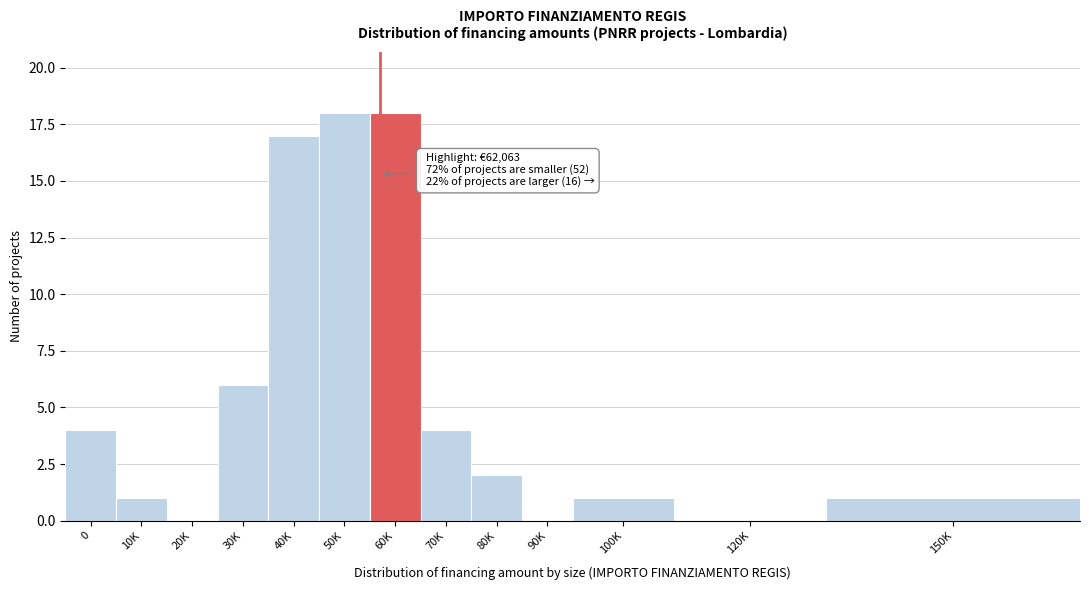

Reading left to right, extract all data points from this chart.

0=4	10K=1	20K=0	30K=6	40K=17	50K=18	60K=18	70K=4	80K=2	90K=0	100K=1	120K=0	150K=1